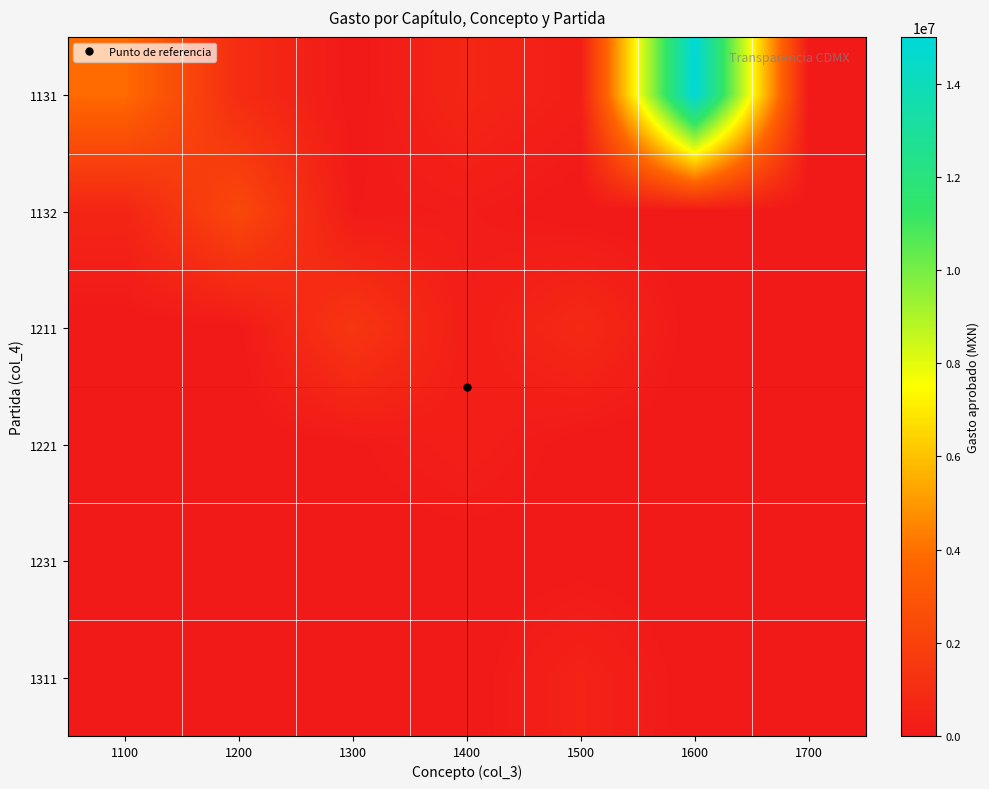

How many data points does each series have?

7